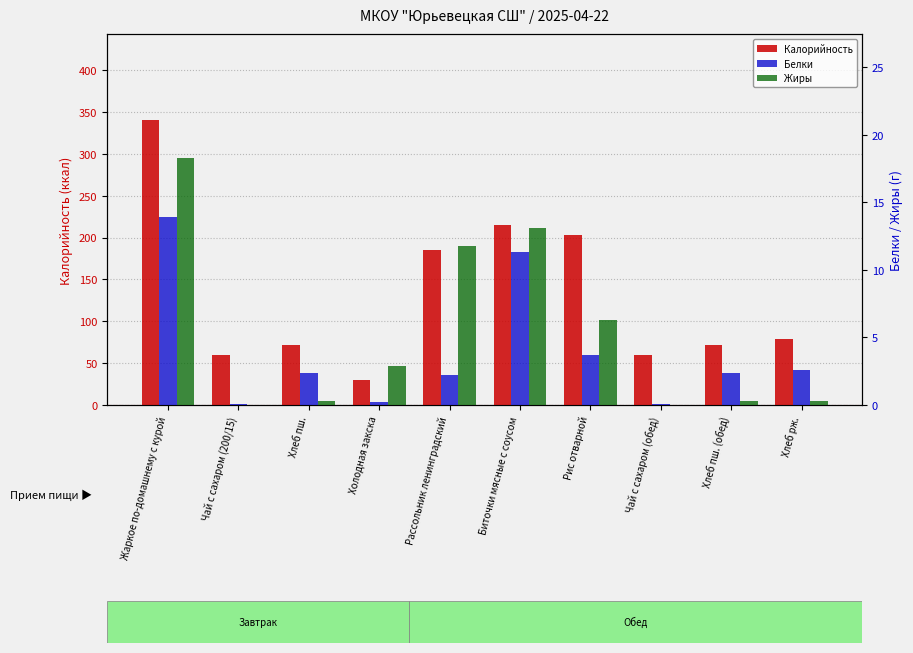

Are the bars horizontal?

No